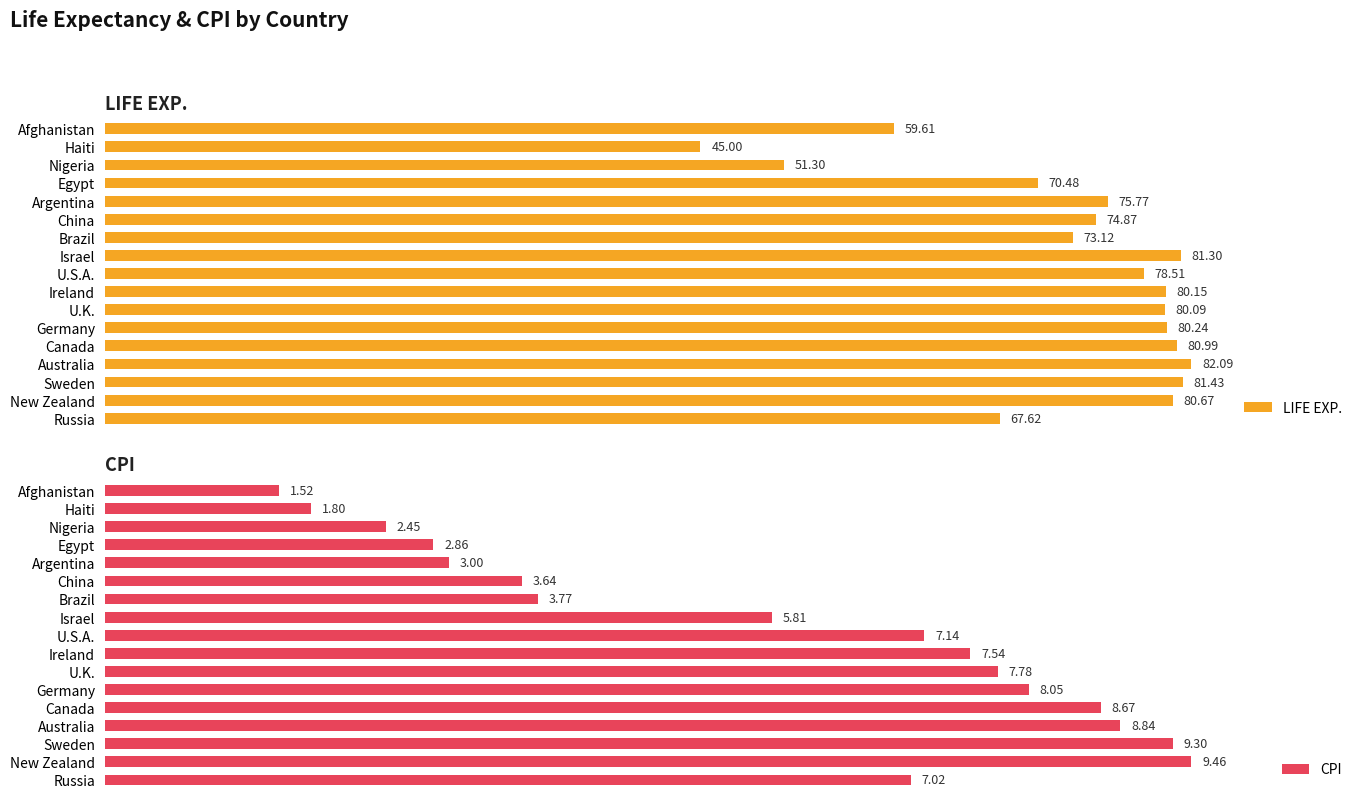

True or false: LIFE EXP. has a value of 67.6 at Russia.

True